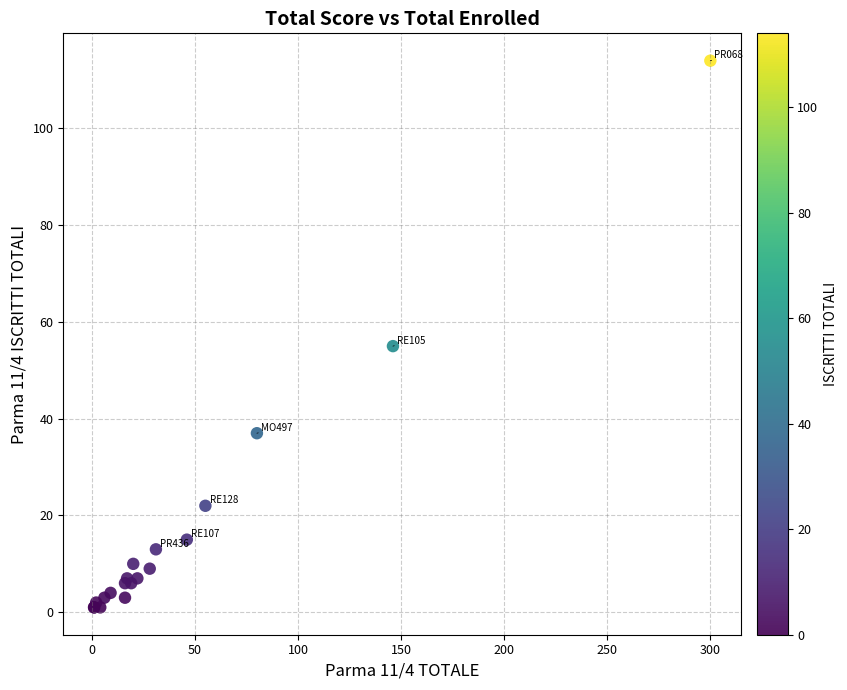

What Y value in the scatter plot is closest to 57?

55